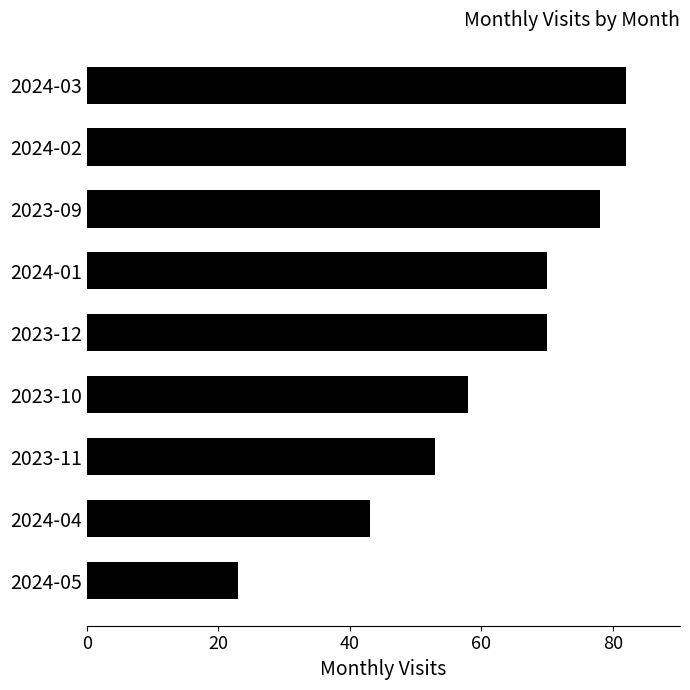

Reading top to bottom, extract all data points from this chart.

82	82	78	70	70	58	53	43	23